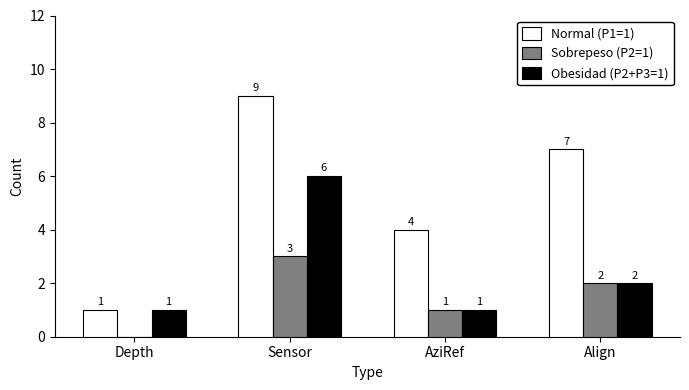

What is the sum of all Sobrepeso (P2=1) values?

6